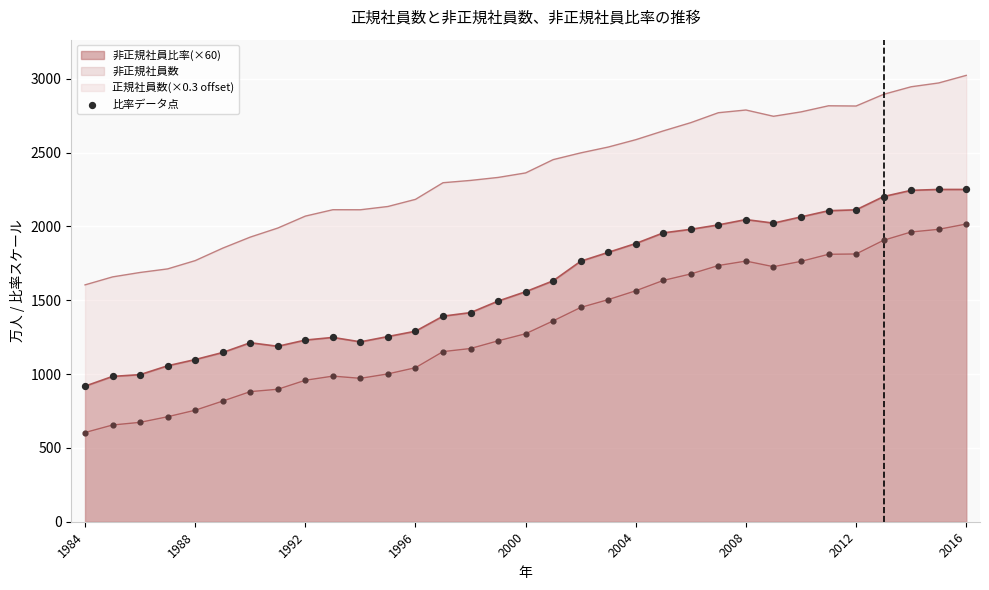

What is the ratio of the value at 13 to the value at 1984?

1.5